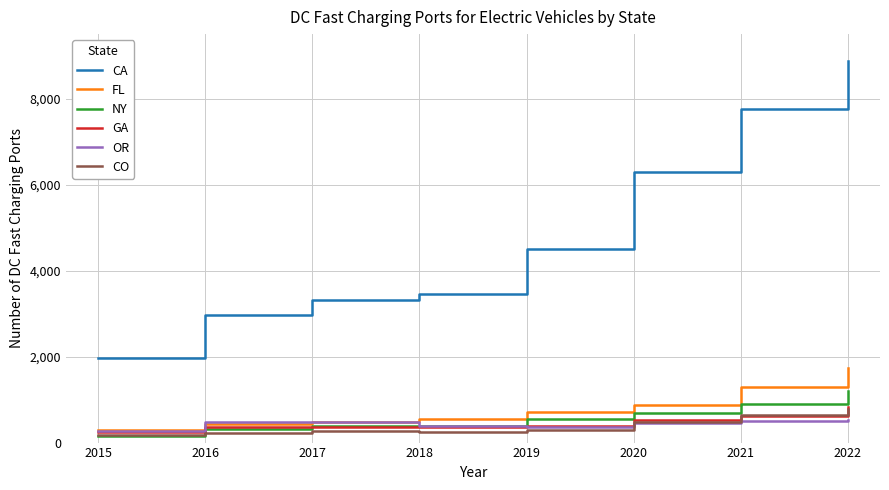

Which category has the highest value across all series?

2022